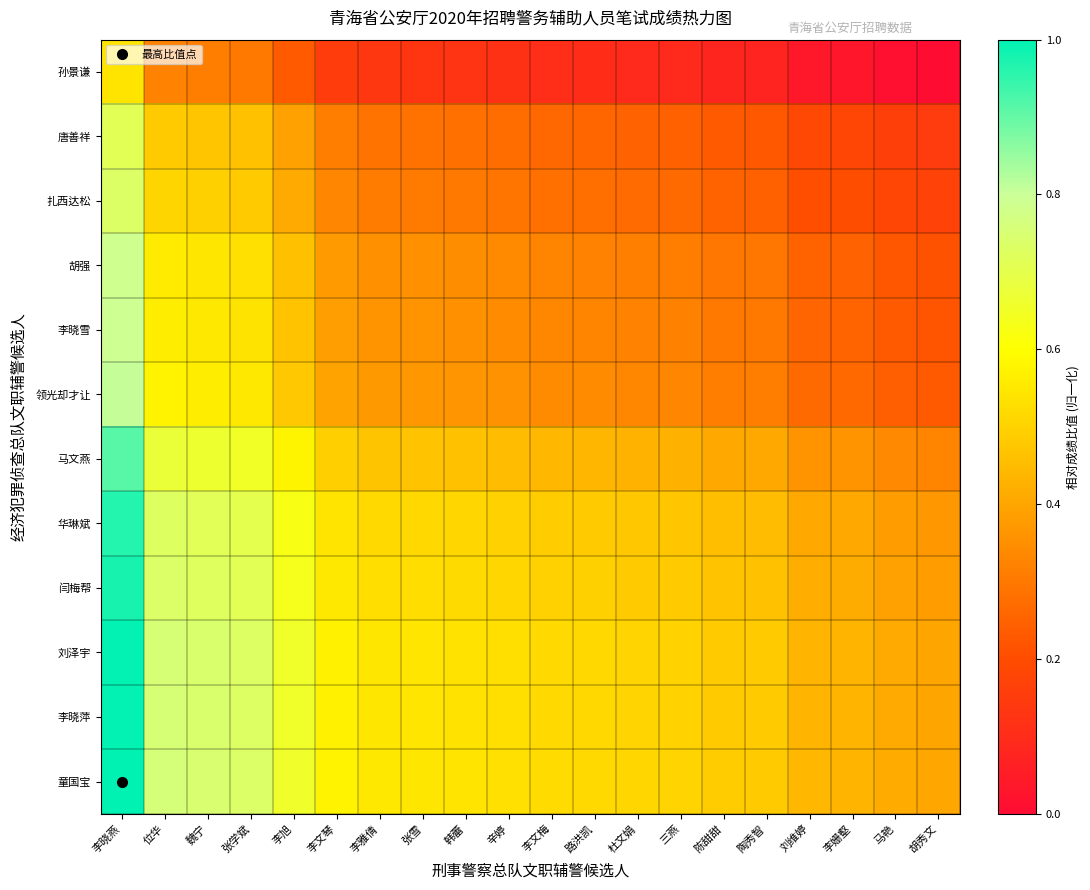

List the series in order of their peak value, highest first.

童国宝, 刘泽宇, 李晓萍, 闫梅帮, 华琳斌, 马文燕, 领光却才让, 李晓雪, 胡强, 扎西达松, 唐善祥, 孙景谦